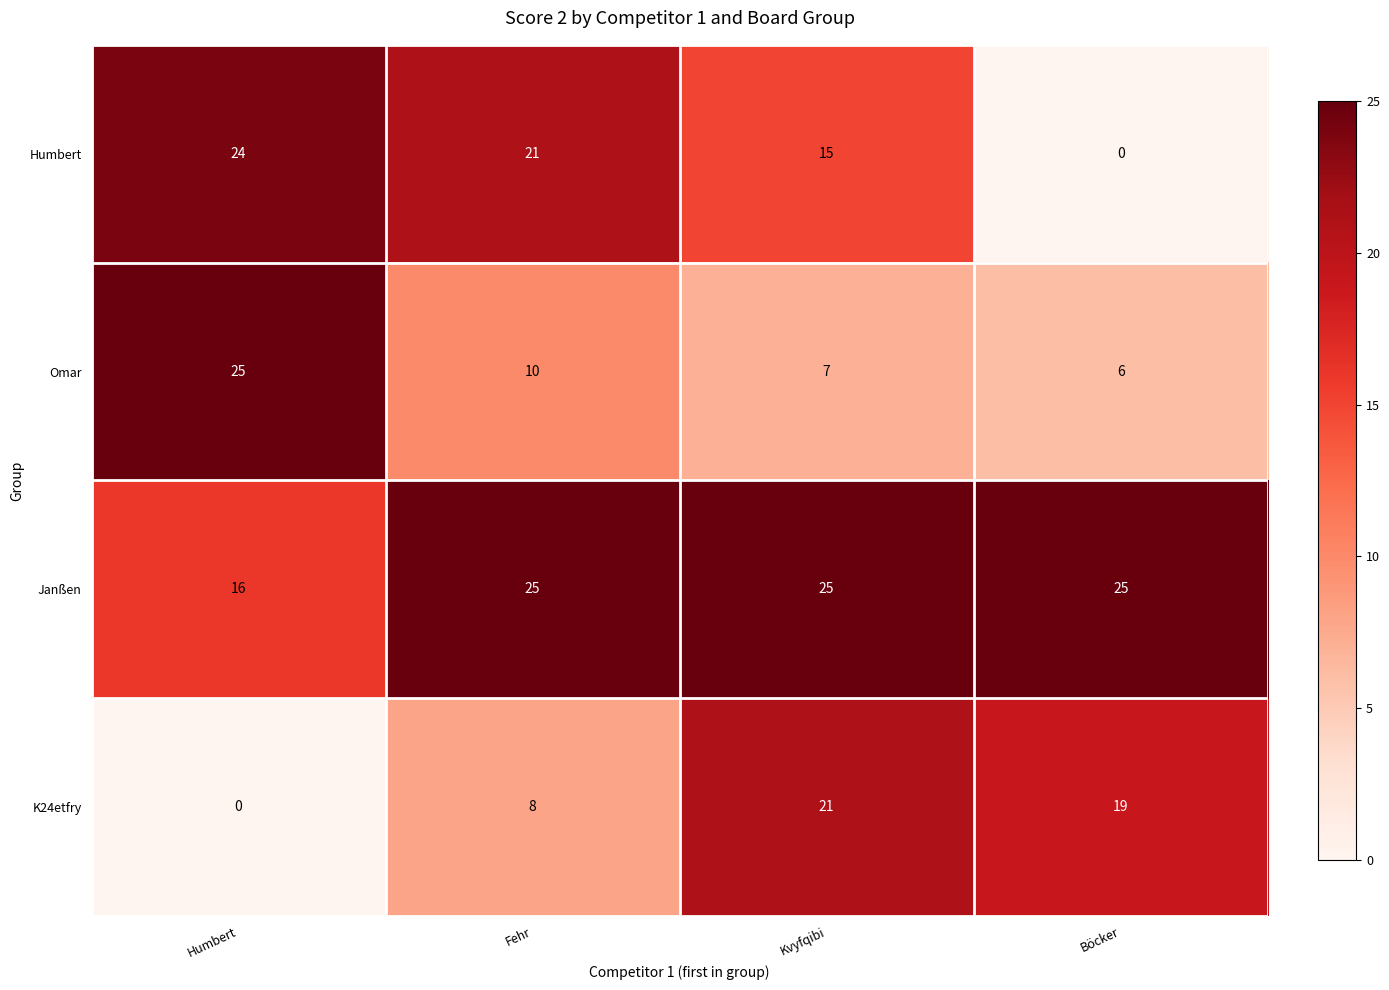

Reading left to right, transcribe all the data shown in this chart.

Humbert: Humbert=24	Fehr=21	Kvyfqibi=15	Böcker=0
Omar: Humbert=25	Fehr=10	Kvyfqibi=7	Böcker=6
Janßen: Humbert=16	Fehr=25	Kvyfqibi=25	Böcker=25
K24etfry: Humbert=0	Fehr=8	Kvyfqibi=21	Böcker=19